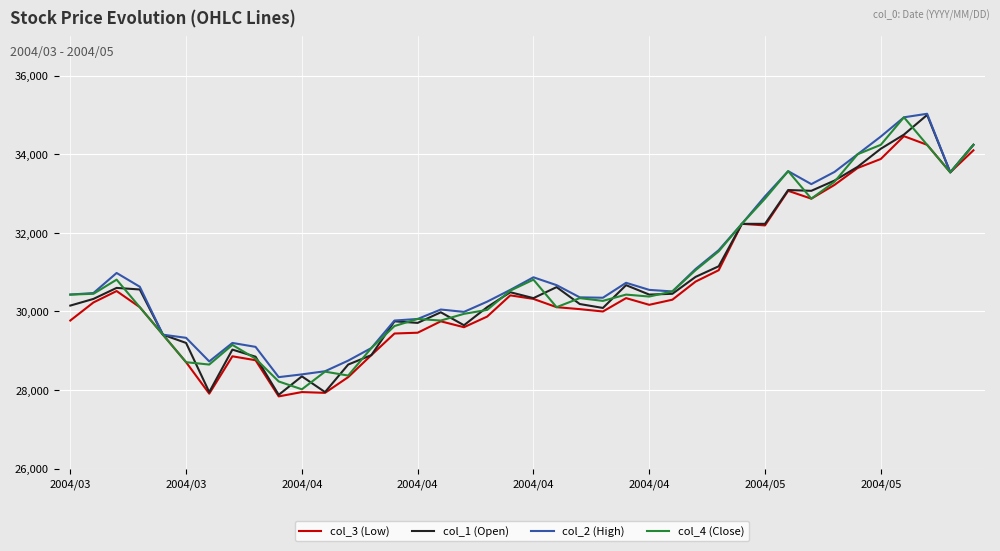

Rank the series by their average value, from highest to lowest.

col_2 (High), col_4 (Close), col_1 (Open), col_3 (Low)